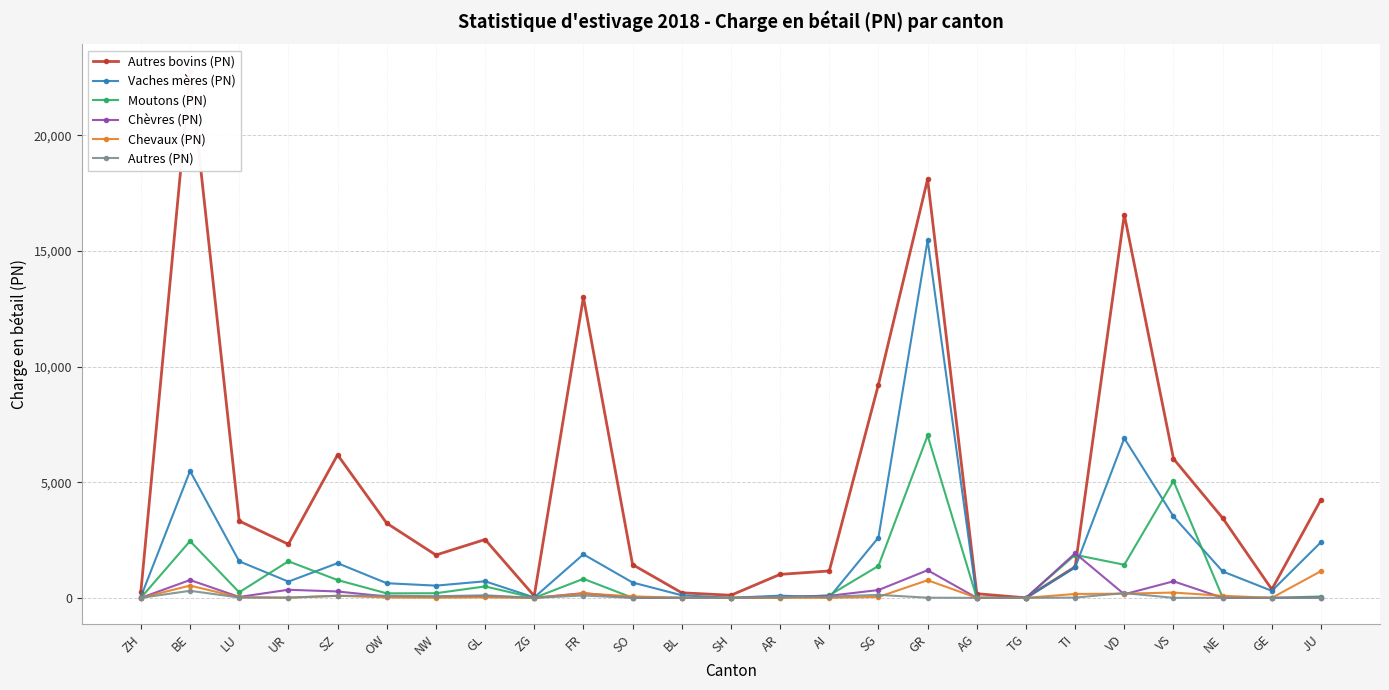

What are all the series names shown in the legend?

Autres bovins (PN), Vaches mères (PN), Moutons (PN), Chèvres (PN), Chevaux (PN), Autres (PN)